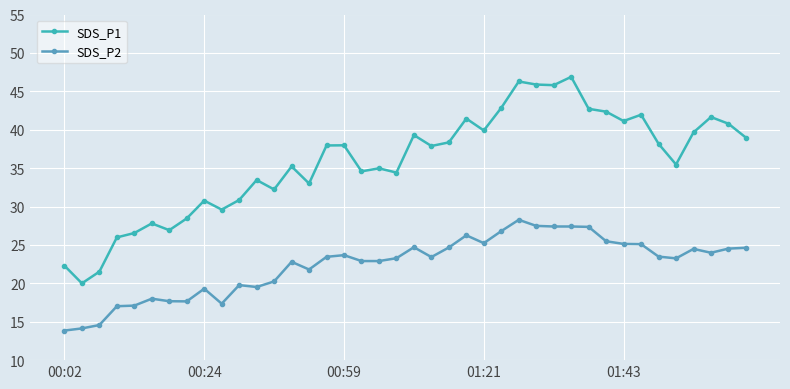

How many values in the SDS_P1 series are below 37?

19